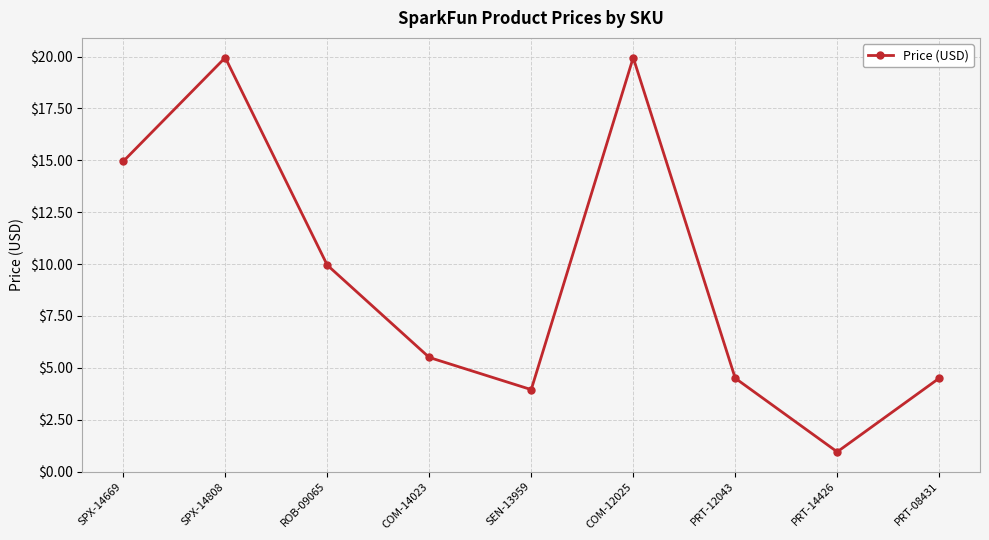

What is the label of the 2nd point from the left?

SPX-14808